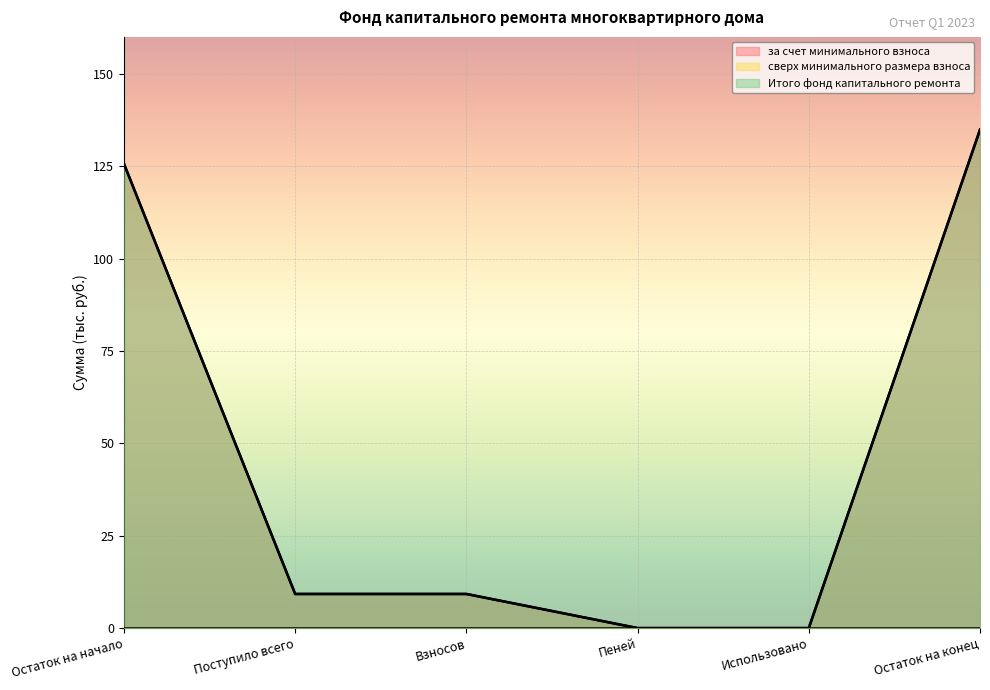

Is the value of за счет минимального взноса at Пеней greater than the value of Итого фонд капитального ремонта at Остаток на конец?

No